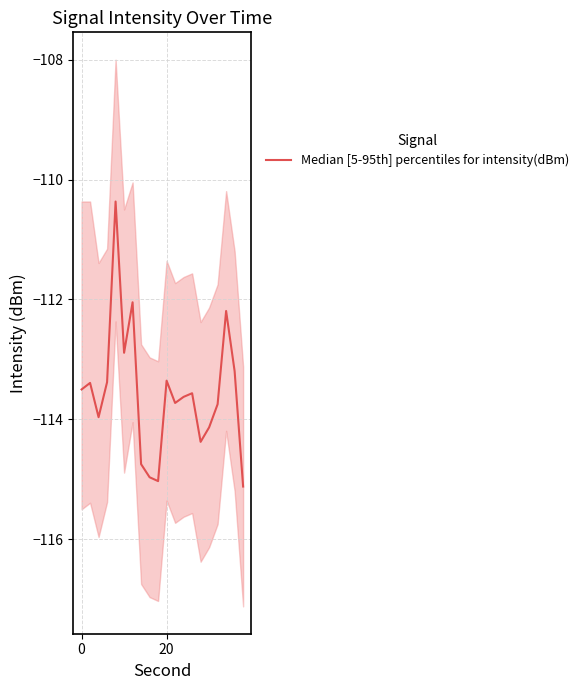

What is the difference between the maximum and minimum values?

4.8